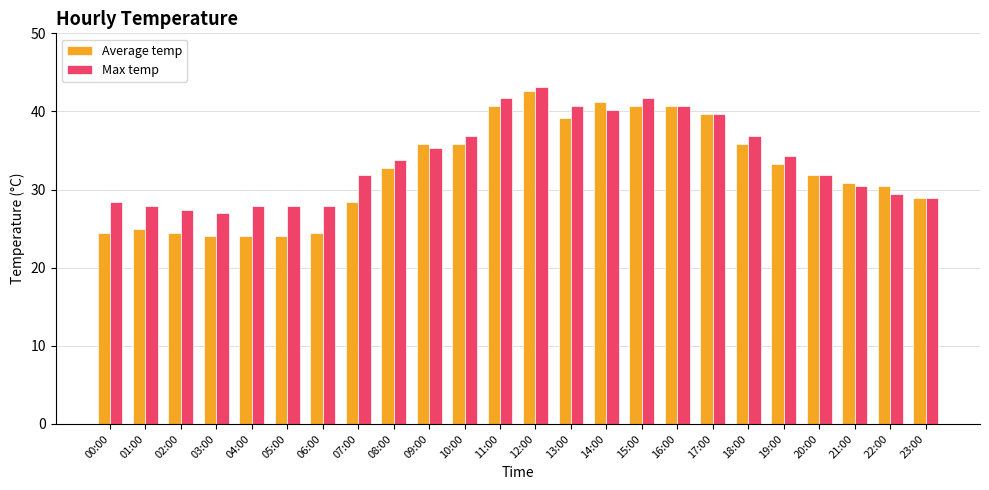

List the series in order of their peak value, lowest first.

Average temp, Max temp